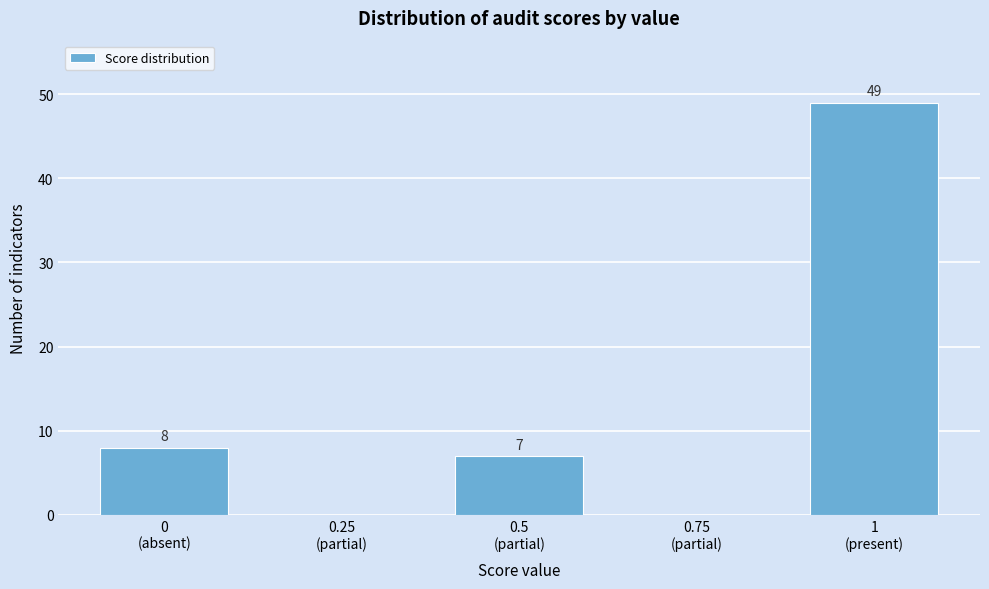

What is the greatest value displayed?

49